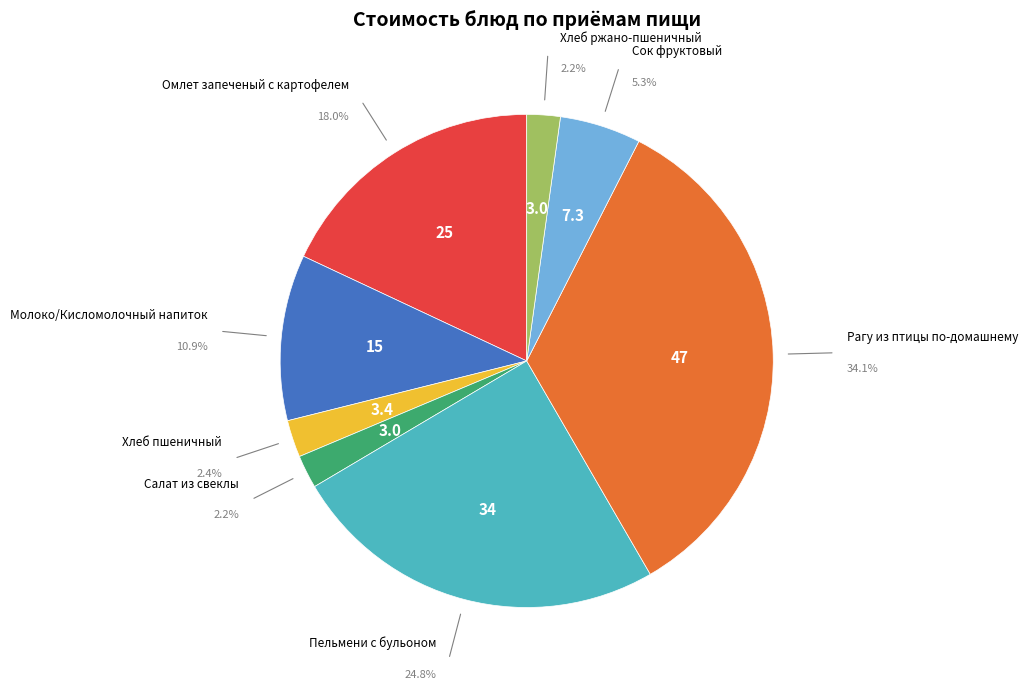

Is it true that Сок фруктовый is 1% of the pie?

False